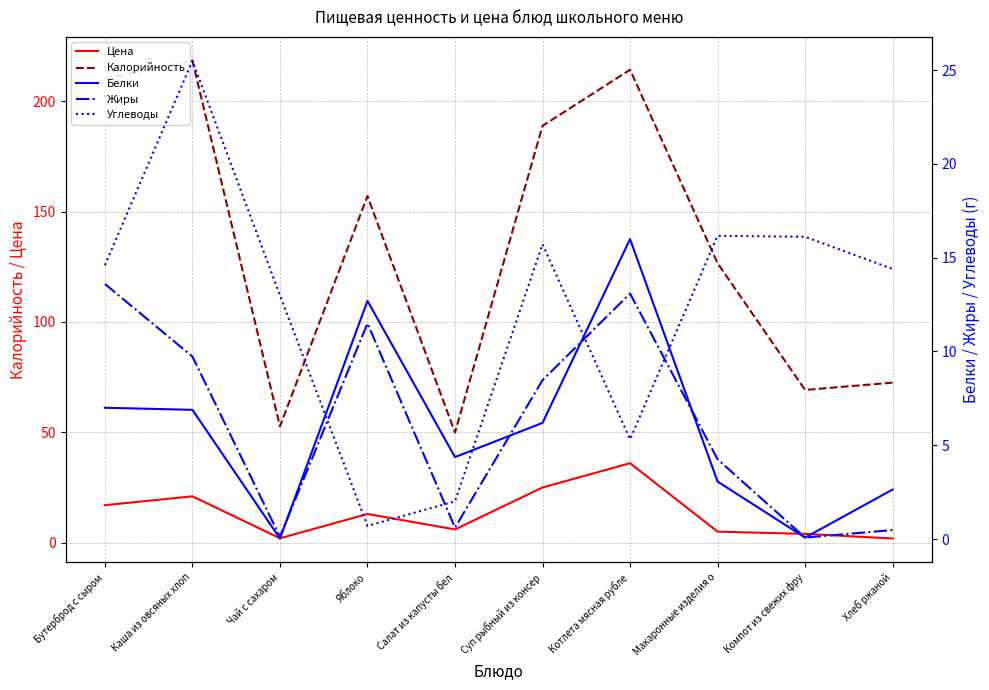

Where do Цена and Углеводы first cross each other?

Бутерброд с сыром and Каша из овсяных хлоп